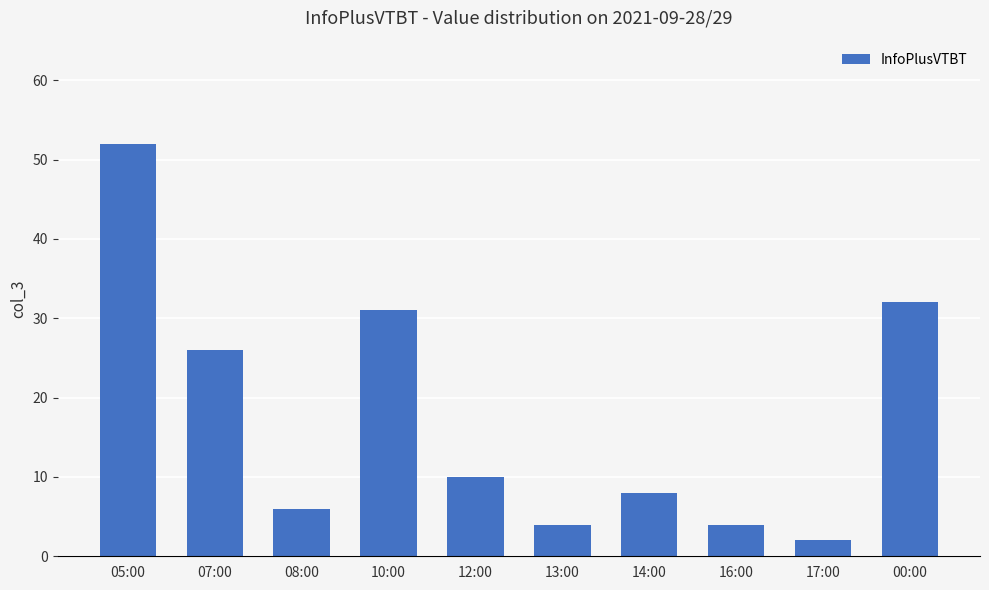

Between 00:00 and 14:00, which is larger?

00:00